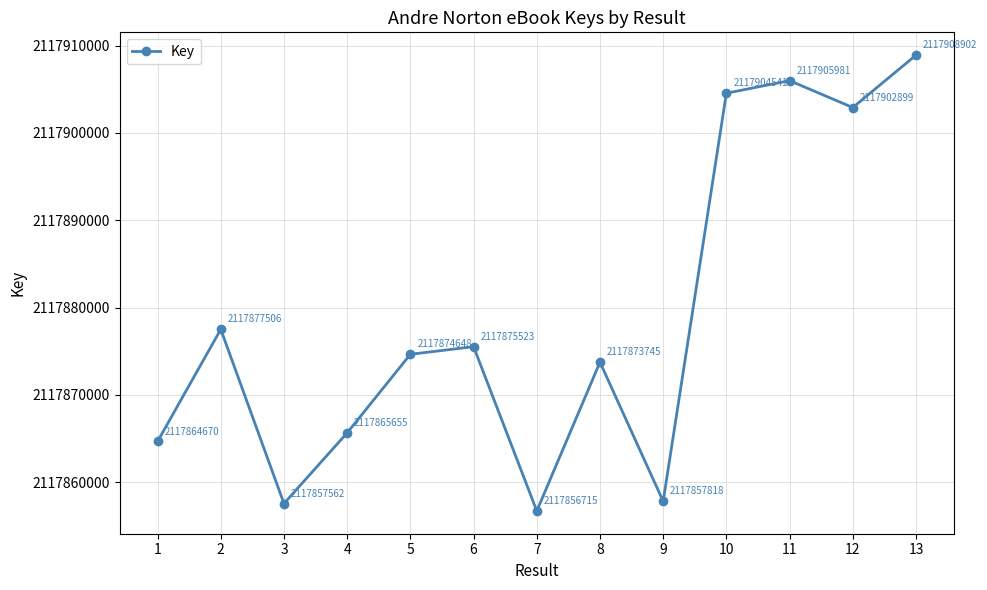

How many data points are less than 2117874648?

6